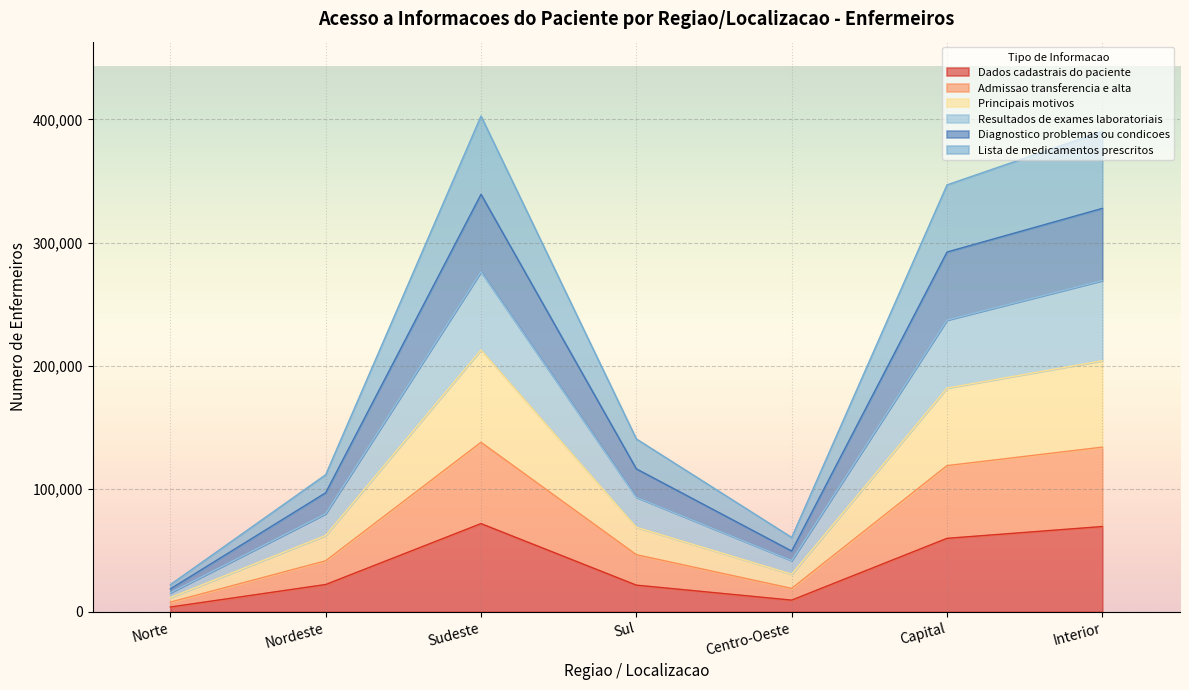

True or false: Principais motivos has a value of 181766 at Capital.

True